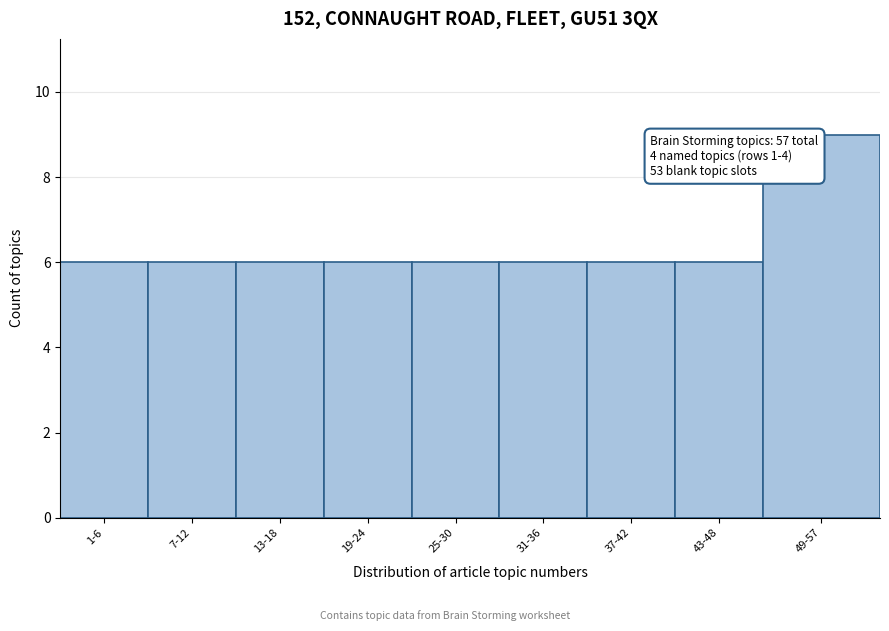

Reading left to right, extract all data points from this chart.

1-6=6	7-12=6	13-18=6	19-24=6	25-30=6	31-36=6	37-42=6	43-48=6	49-57=9